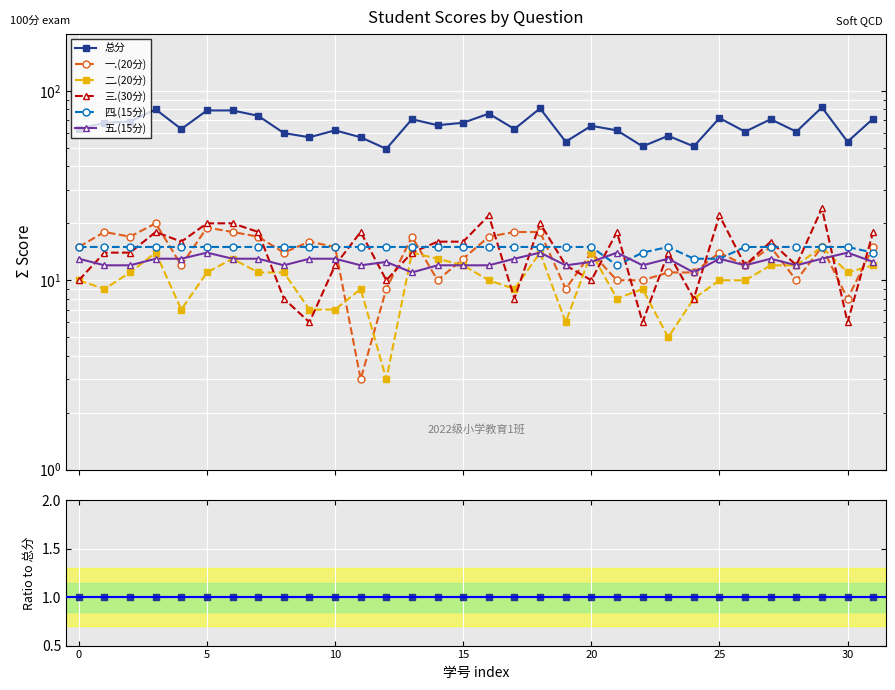

True or false: 总分 and 二.(20分) cross at least once.

False